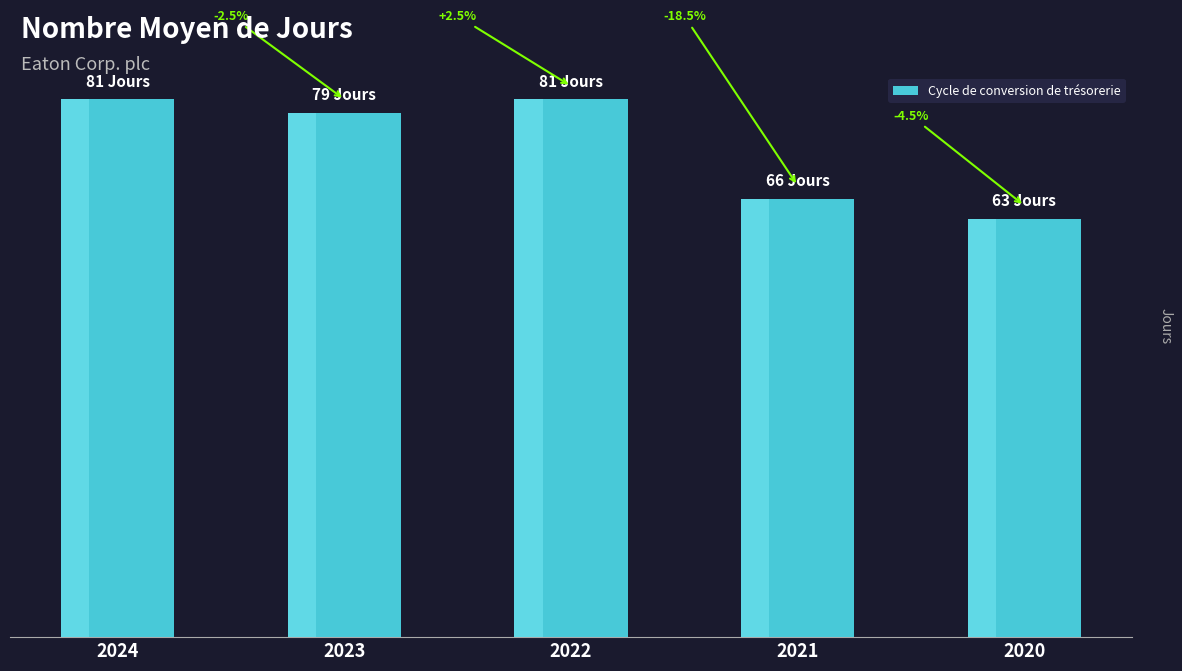

What is the value of the 2nd bar from the left?

79